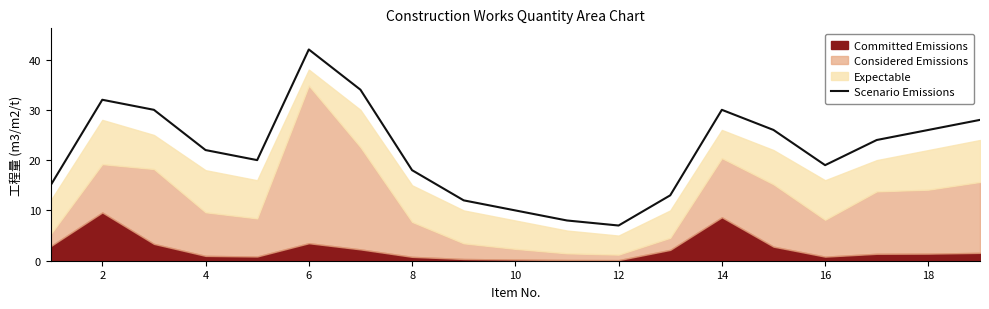

Which category has the highest value in the Scenario Emissions series?

6